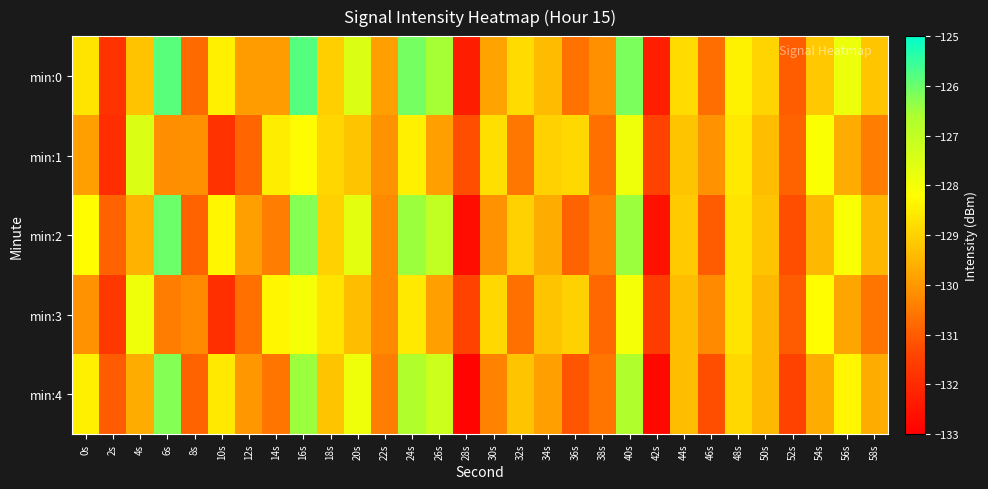

Reading left to right, what are all the values shown in this chart?

min:0: 0s=-128.7	2s=-131.8	4s=-129.3	6s=-125.8	8s=-130.8	10s=-128.5	12s=-129.9	14s=-129.9	16s=-125.8	18s=-129.0	20s=-127.5	22s=-129.9	24s=-126.1	26s=-126.6	28s=-132.3	30s=-129.8	32s=-128.8	34s=-129.4	36s=-130.7	38s=-130.1	40s=-126.1	42s=-132.3	44s=-128.8	46s=-130.7	48s=-128.4	50s=-128.9	52s=-131.0	54s=-129.2	56s=-127.8	58s=-129.2
min:1: 0s=-129.9	2s=-131.9	4s=-127.5	6s=-130.2	8s=-130.1	10s=-131.8	12s=-130.8	14s=-128.5	16s=-128.3	18s=-128.9	20s=-129.2	22s=-130.1	24s=-128.5	26s=-129.9	28s=-131.2	30s=-128.8	32s=-130.5	34s=-129.0	36s=-128.9	38s=-130.7	40s=-127.9	42s=-131.5	44s=-129.2	46s=-130.1	48s=-128.6	50s=-129.3	52s=-130.9	54s=-128.1	56s=-129.7	58s=-130.5
min:2: 0s=-128.2	2s=-130.9	4s=-129.5	6s=-126.0	8s=-130.9	10s=-128.3	12s=-129.9	14s=-130.5	16s=-126.2	18s=-129.0	20s=-127.7	22s=-130.2	24s=-126.5	26s=-127.0	28s=-132.7	30s=-130.1	32s=-129.0	34s=-129.7	36s=-130.9	38s=-130.3	40s=-126.5	42s=-132.6	44s=-129.1	46s=-131.0	48s=-128.7	50s=-129.2	52s=-131.2	54s=-129.5	56s=-128.1	58s=-129.5
min:3: 0s=-130.1	2s=-131.7	4s=-127.9	6s=-130.5	8s=-130.2	10s=-131.9	12s=-130.7	14s=-128.3	16s=-128.0	18s=-128.7	20s=-129.3	22s=-130.2	24s=-128.6	26s=-129.9	28s=-131.5	30s=-128.9	32s=-130.7	34s=-129.2	36s=-129.0	38s=-130.8	40s=-128.0	42s=-131.6	44s=-129.3	46s=-130.2	48s=-128.7	50s=-129.5	52s=-131.0	54s=-128.2	56s=-129.8	58s=-130.6
min:4: 0s=-128.5	2s=-131.0	4s=-129.7	6s=-126.2	8s=-130.9	10s=-128.6	12s=-130.0	14s=-130.6	16s=-126.5	18s=-129.2	20s=-127.9	22s=-130.5	24s=-126.7	26s=-127.2	28s=-132.9	30s=-130.3	32s=-129.2	34s=-129.9	36s=-131.1	38s=-130.6	40s=-126.7	42s=-132.8	44s=-129.3	46s=-131.2	48s=-128.9	50s=-129.5	52s=-131.5	54s=-129.7	56s=-128.3	58s=-129.7